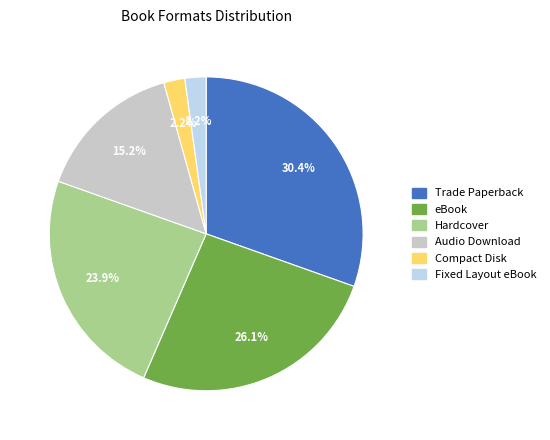

Which has a higher value, eBook or Trade Paperback?

Trade Paperback